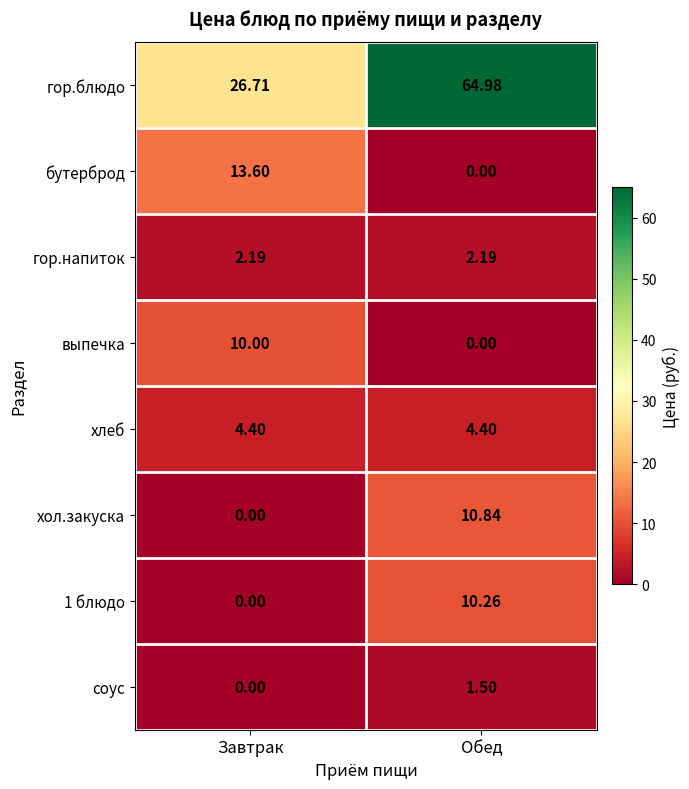

How many data points does each series have?

2